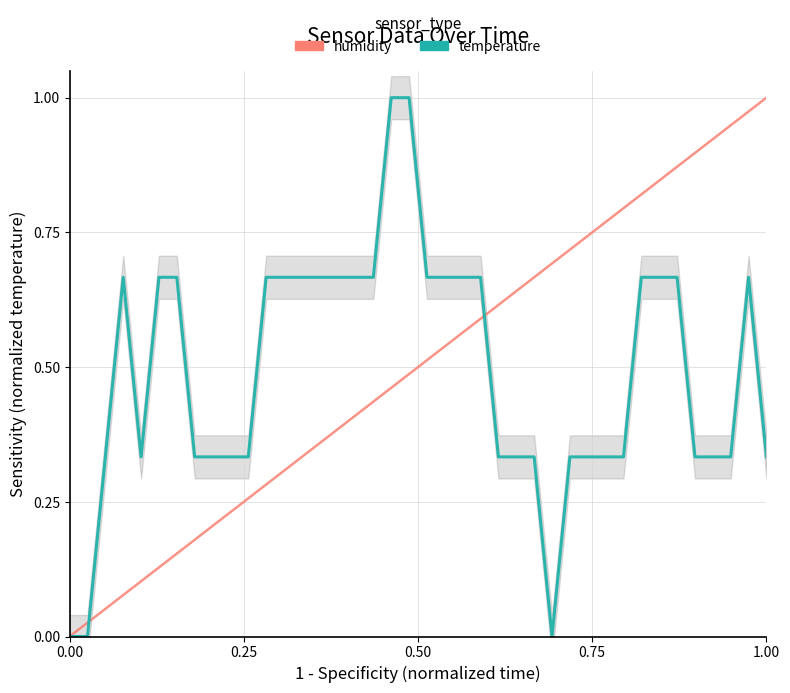

The value at 00:51 is 0.2. True or false?

False